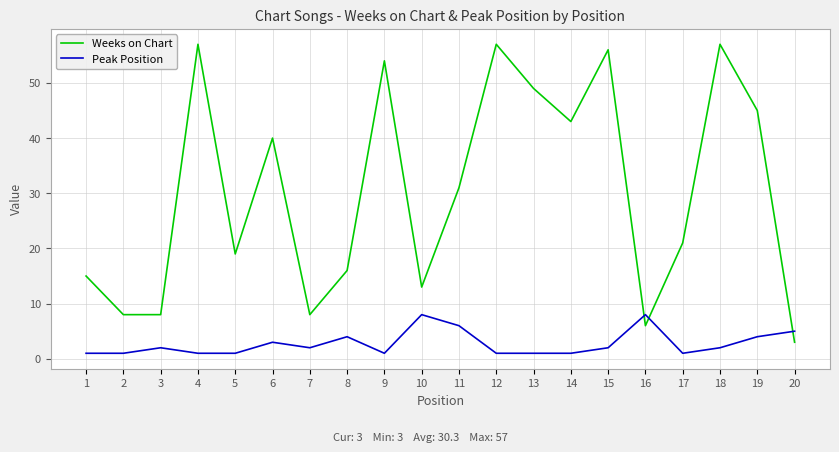

What is the greatest value displayed?

57